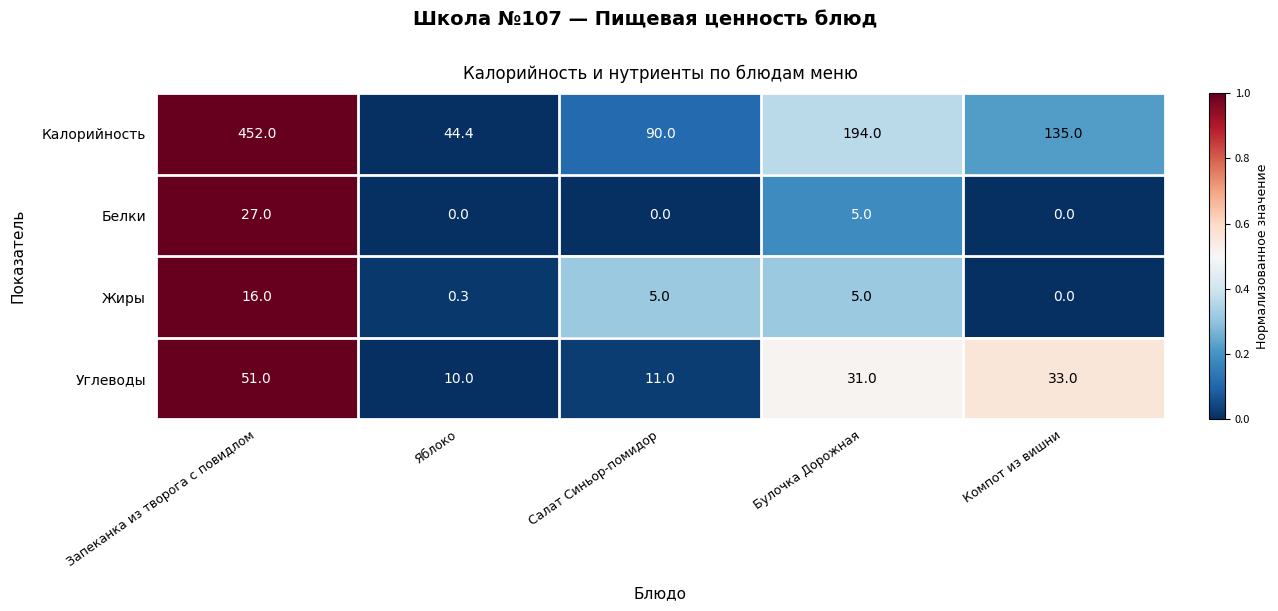

Which series changed the most between Запеканка из творога с повидлом and Булочка Дорожная?

Калорийность